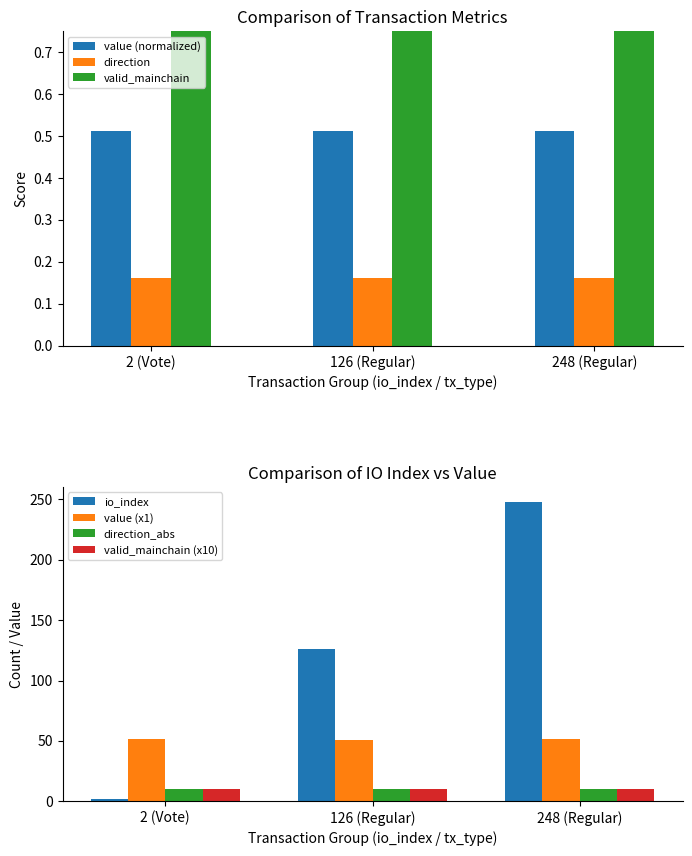

What is the sum of all io_index values?

376.0